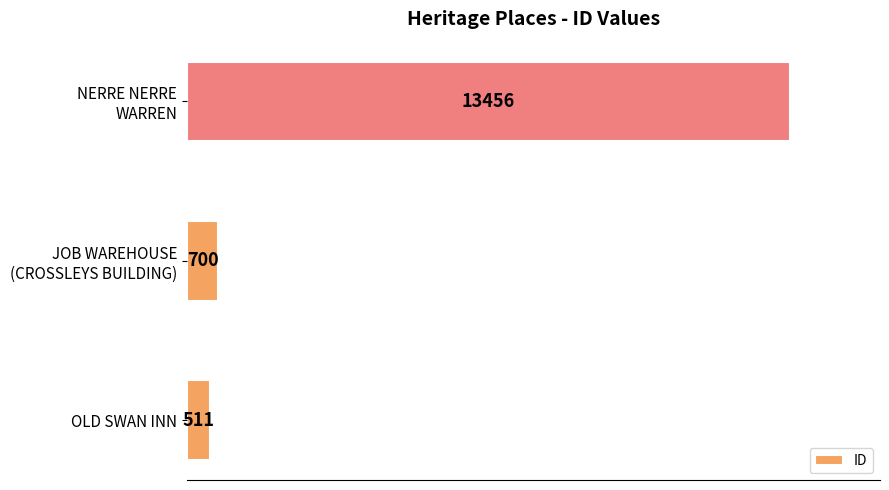

Are the bars horizontal?

Yes